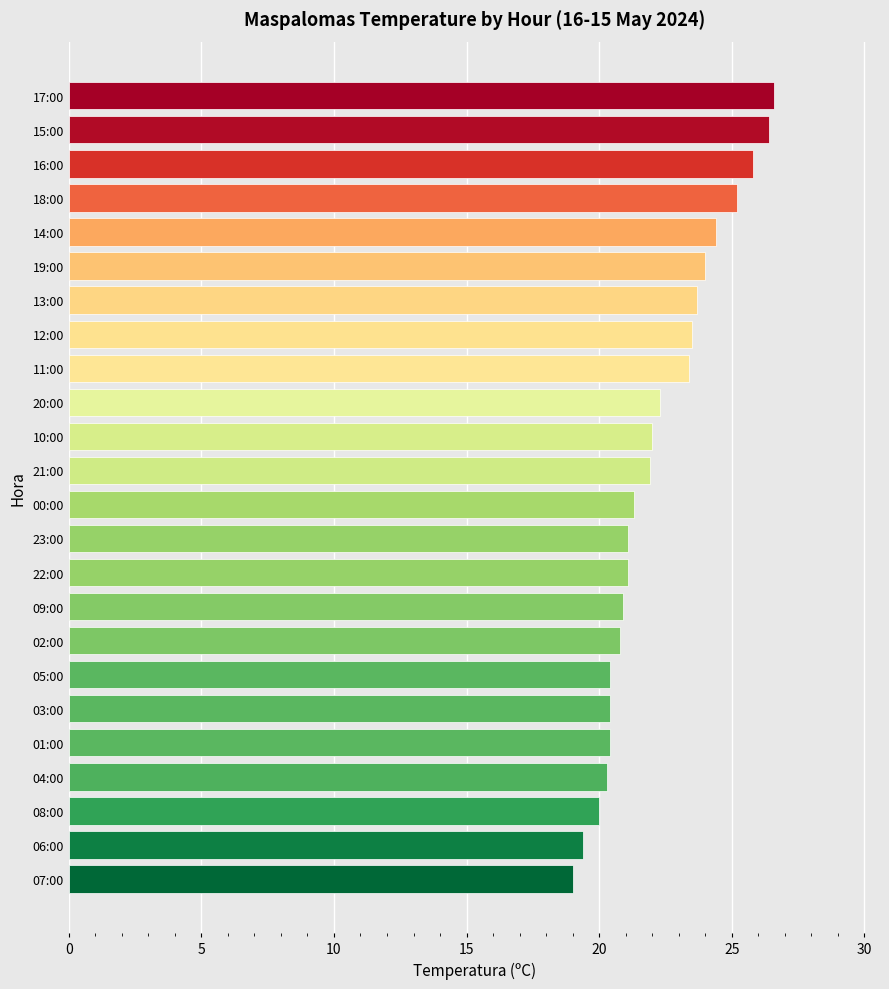

What is the sum of the values at 10:00 and 17:00?

48.6